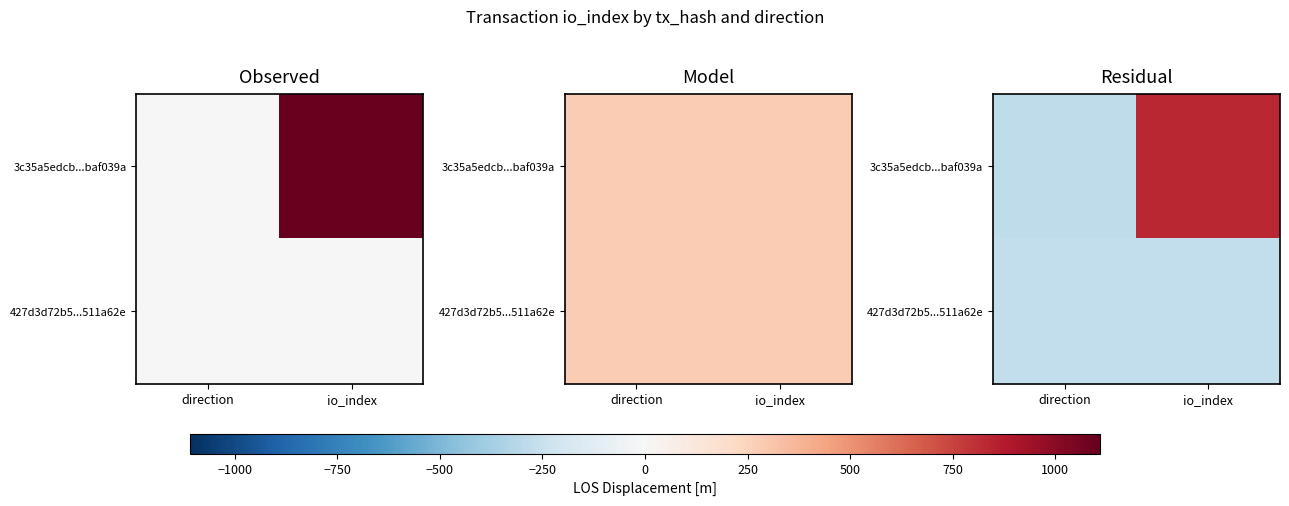

How many categories are shown in the chart?

2